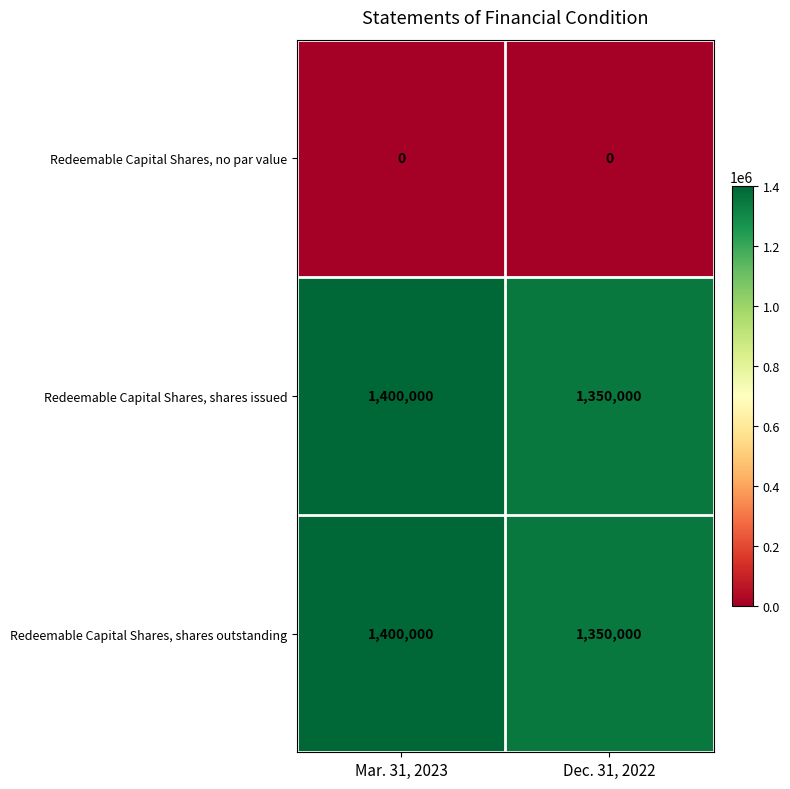

What is the total value across all series at Dec. 31, 2022?

2700000